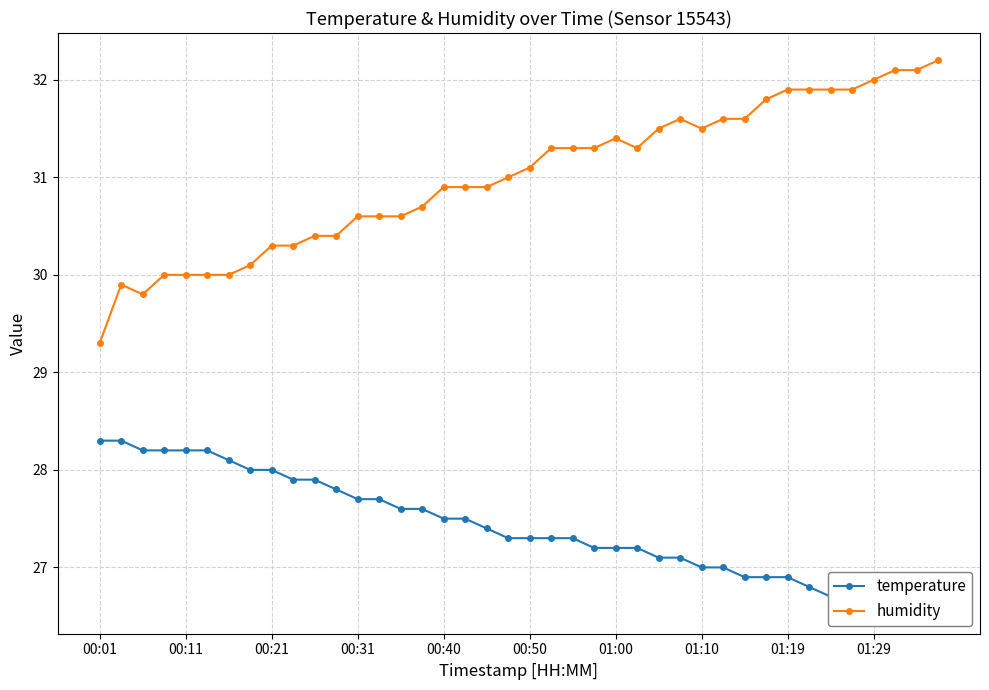

True or false: temperature has more than 0 interior local peaks.

False